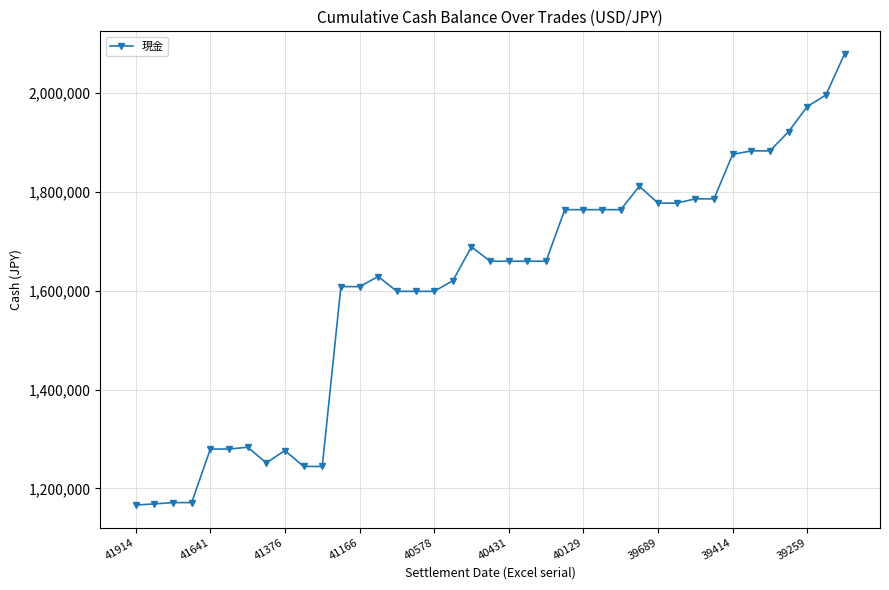

What is the value of the 7th point from the left?

1283200